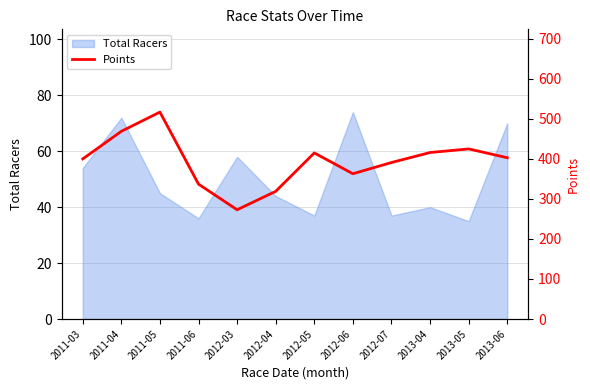

True or false: the data has more than 0 interior local peaks.

True